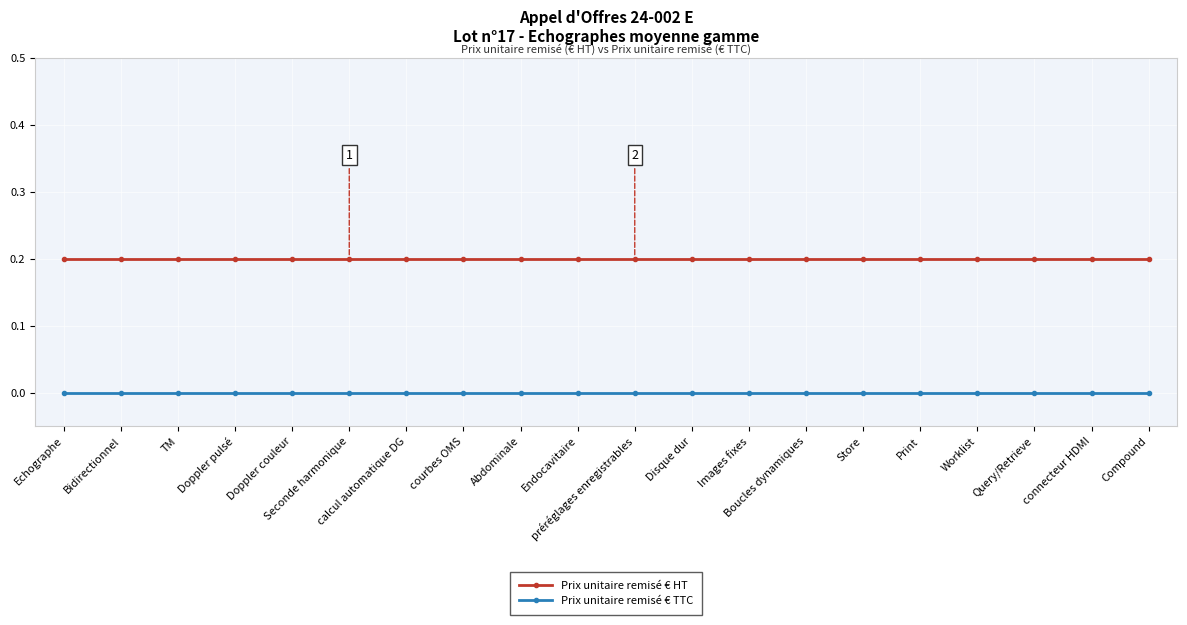

How many series are shown in this chart?

2